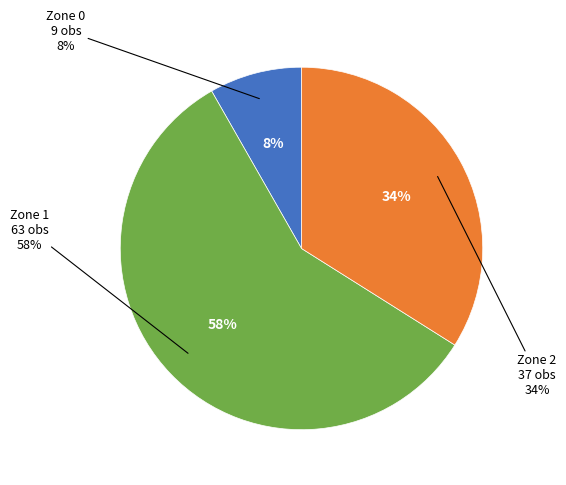

Rank the categories by value from highest to lowest.

Zone 1, Zone 2, Zone 0